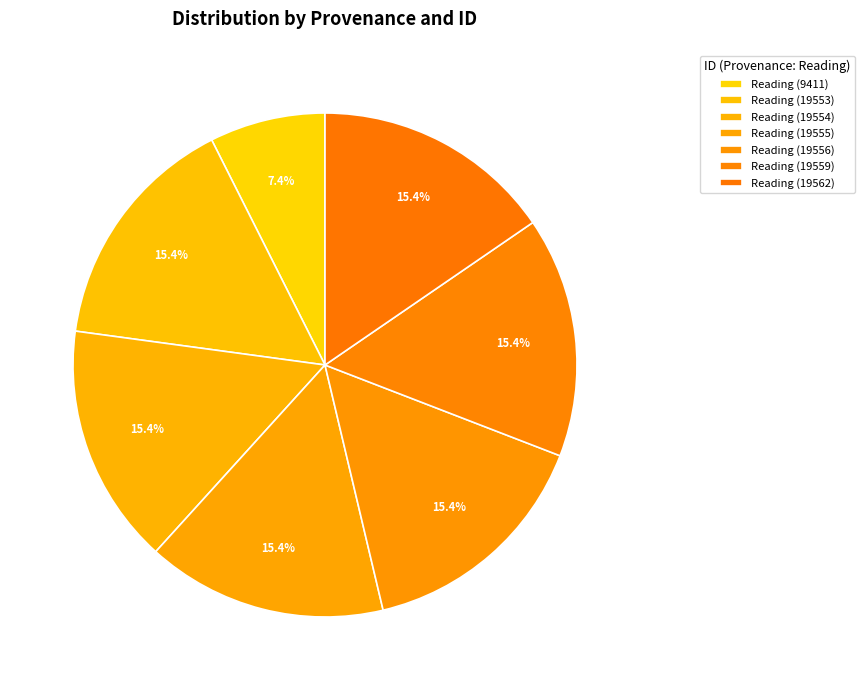

To the nearest percent, what percentage of the pie is Reading (19556)?

15%